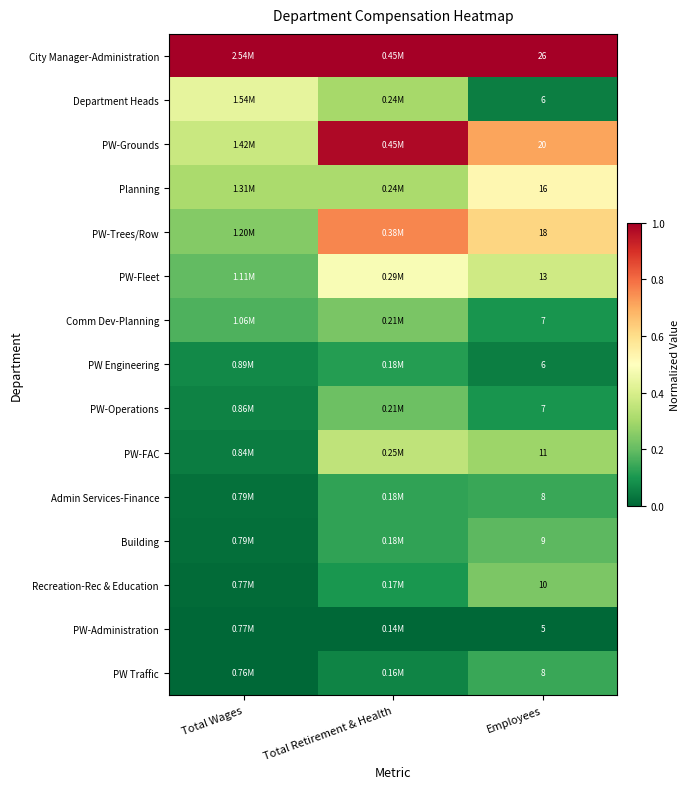

Which category has the lowest value in the PW Traffic series?

Total Wages